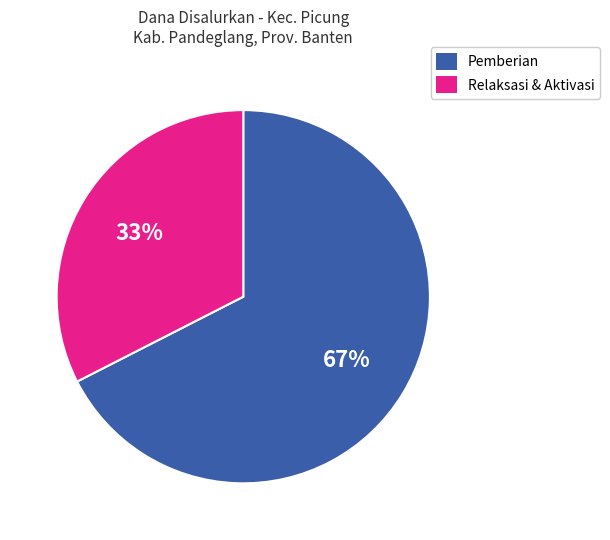

Count the number of slices in the pie.

2